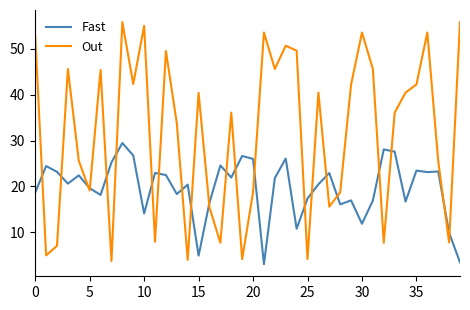

What is the minimum value for Fast?

3.0